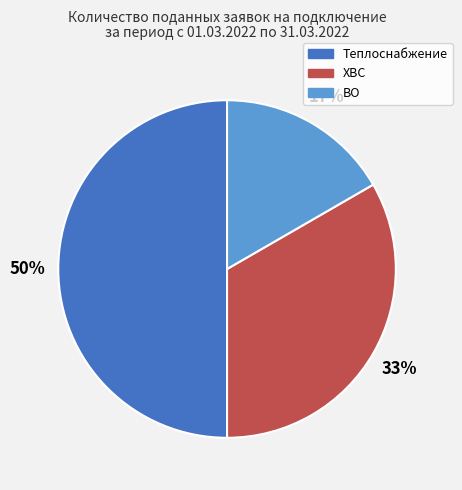

To the nearest percent, what is the average slice percentage?

33%